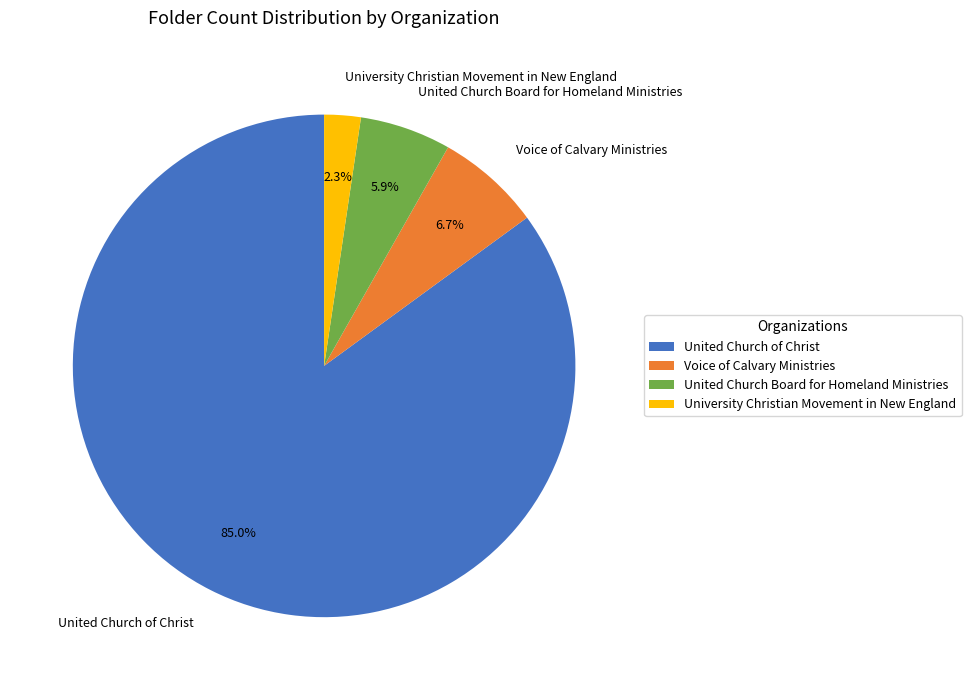

Between Voice of Calvary Ministries and United Church of Christ, which is larger?

United Church of Christ